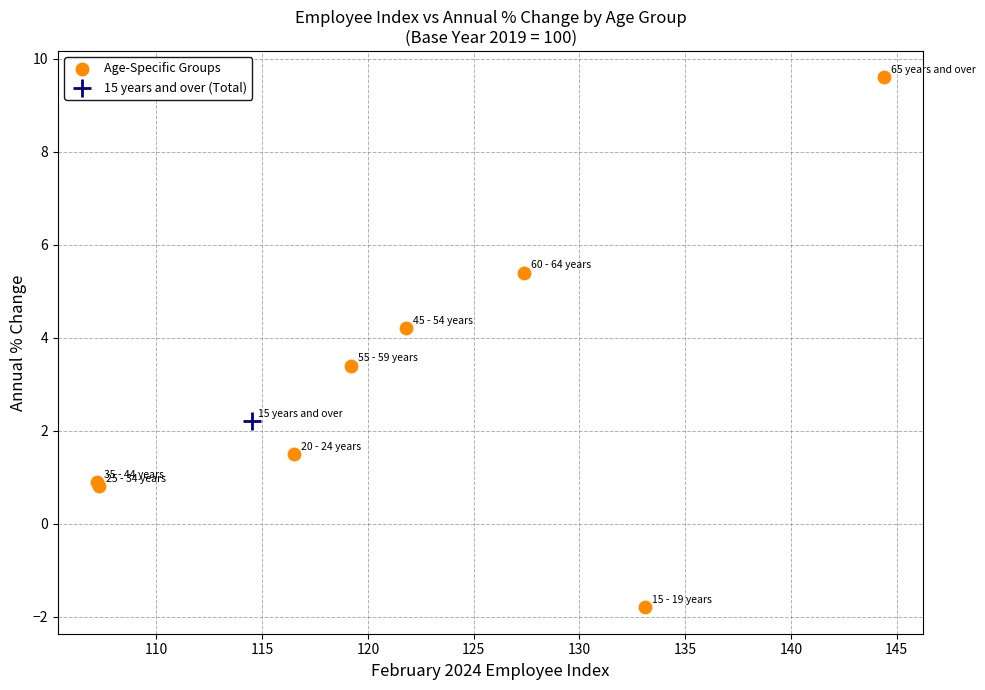

What are all the series names shown in the legend?

Age-Specific Groups, 15 years and over (Total)